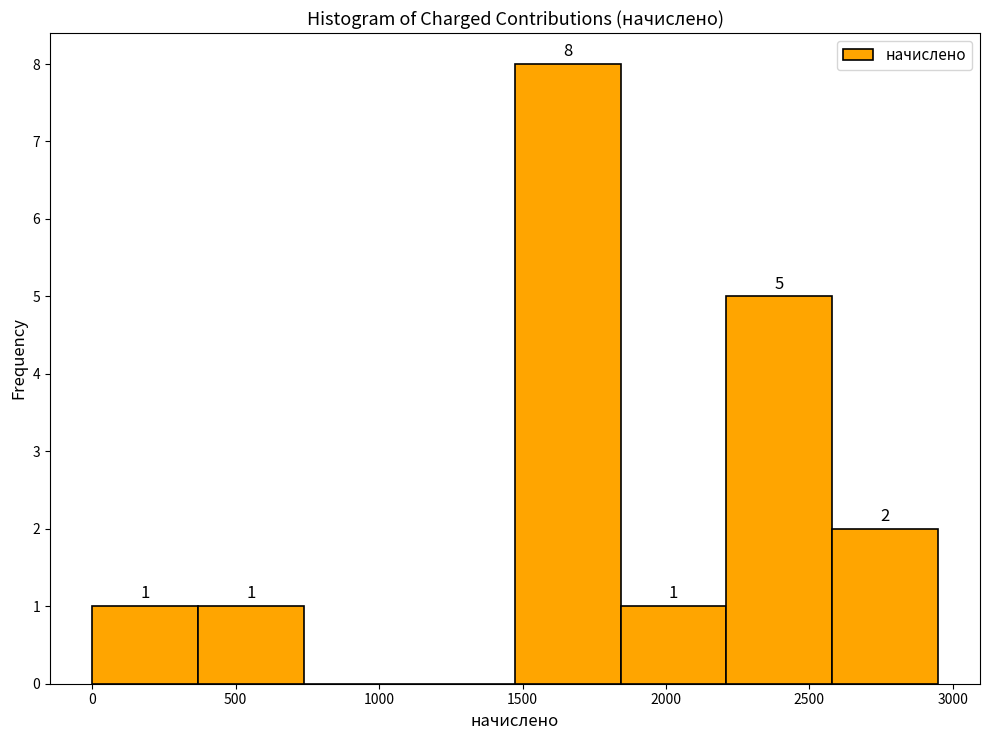

Over which range of the x-axis is the bar tallest?

1450 to 1850